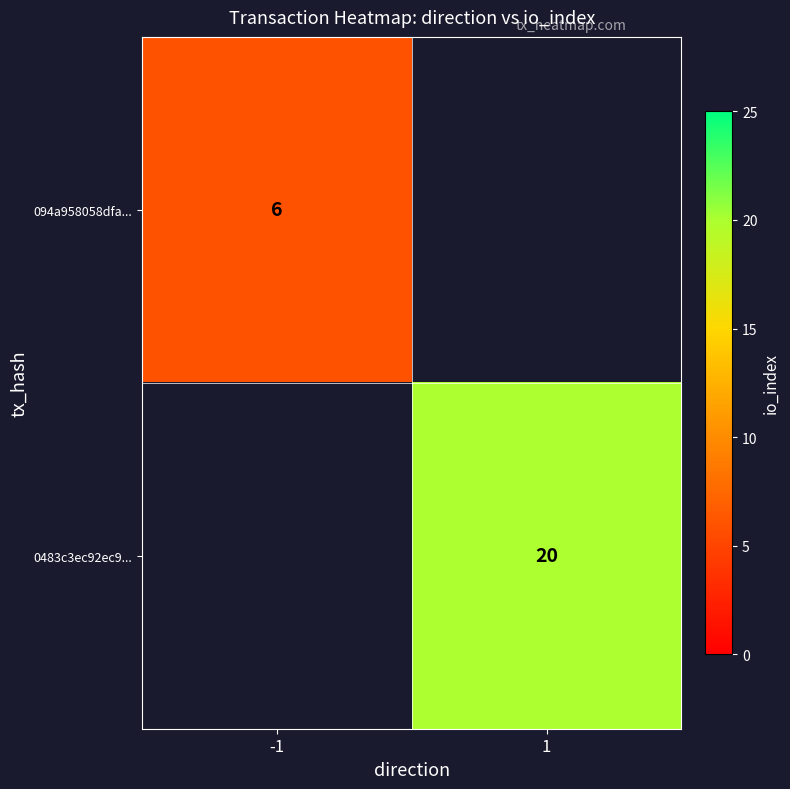

The 094a958058dfa... series shows 3 at -1. True or false?

False